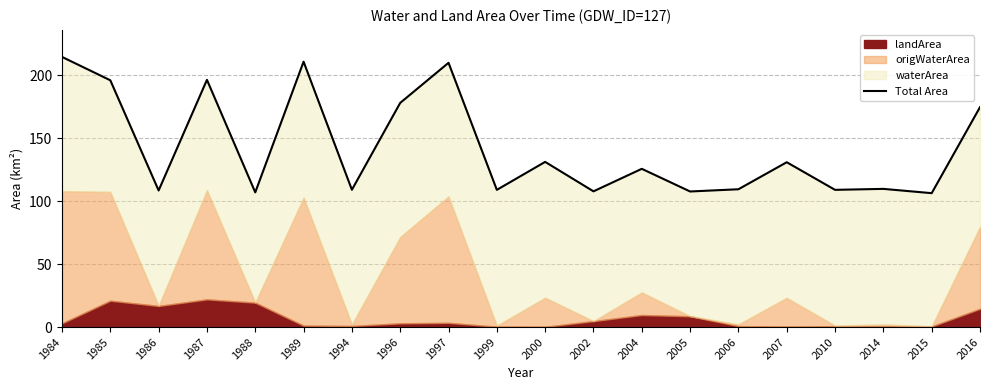

Rank the categories by value from lowest to highest.

2015, 1988, 2005, 2002, 1986, 1999, 2010, 1994, 2006, 2014, 2004, 2007, 2000, 2016, 1996, 1985, 1987, 1997, 1989, 1984